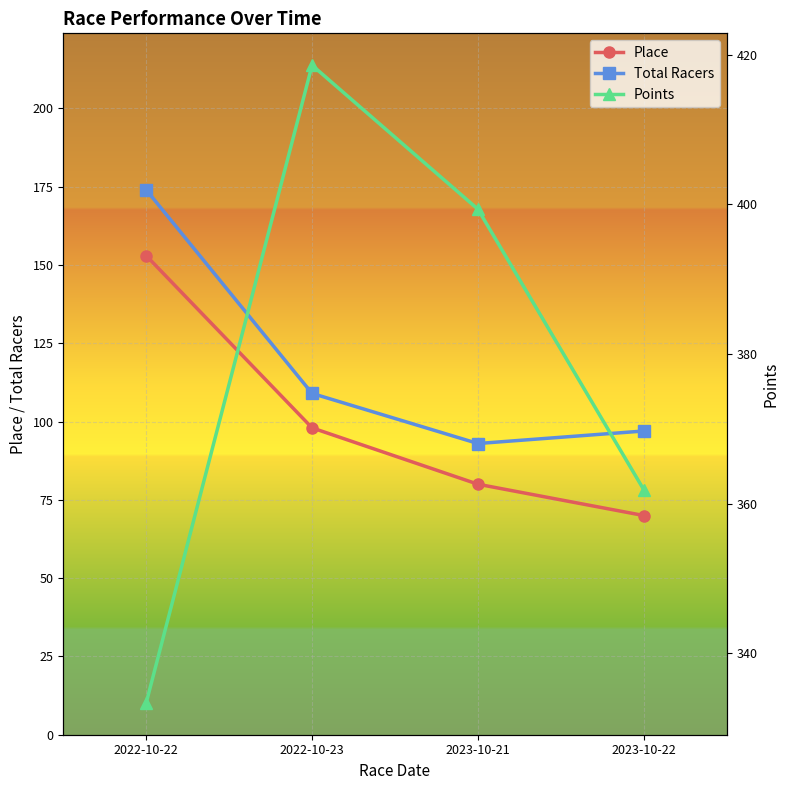

What are all the series names shown in the legend?

Place, Total Racers, Points